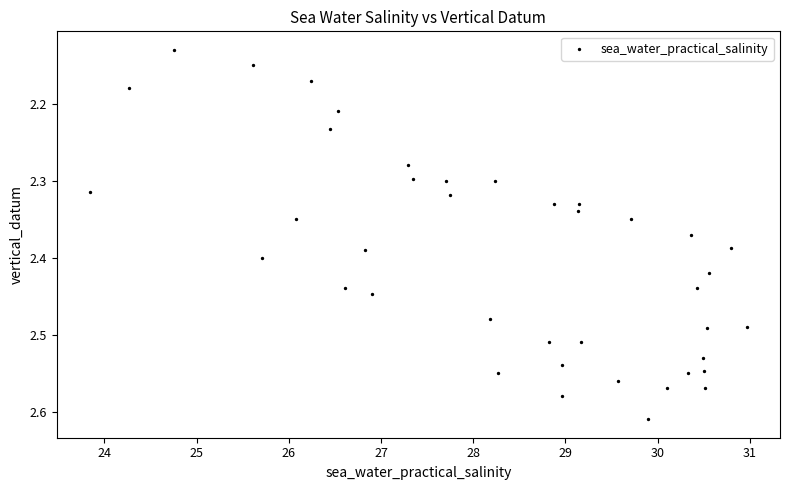

What is the range of X values (max minus min)?

7.1